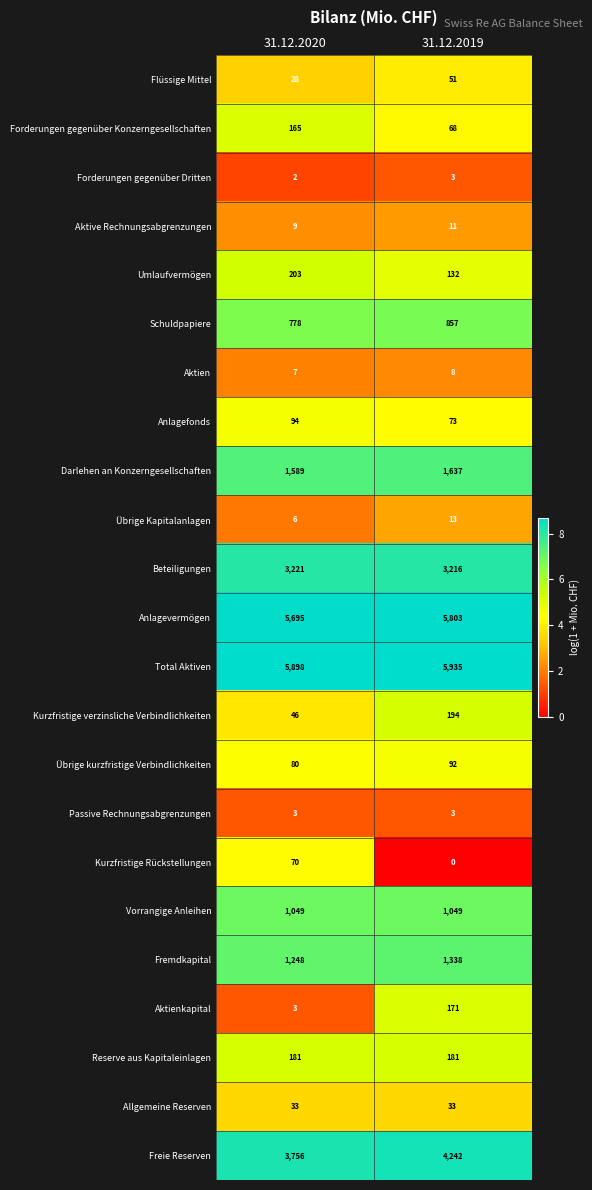

Which series has the largest range (max minus min)?

Freie Reserven